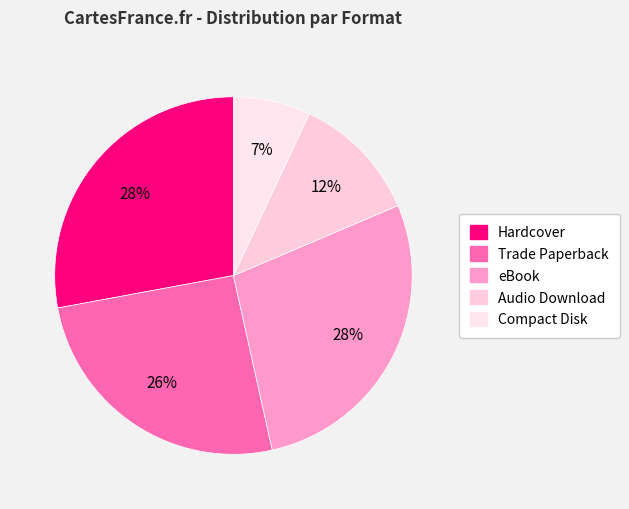

To the nearest percent, what is the average slice percentage?

20%